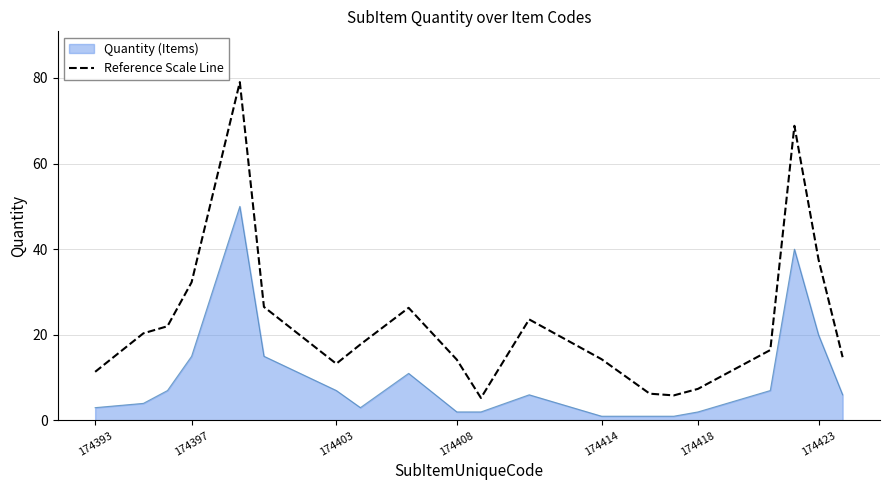

True or false: Quantity (Items) and Reference Scale Line cross at least once.

False